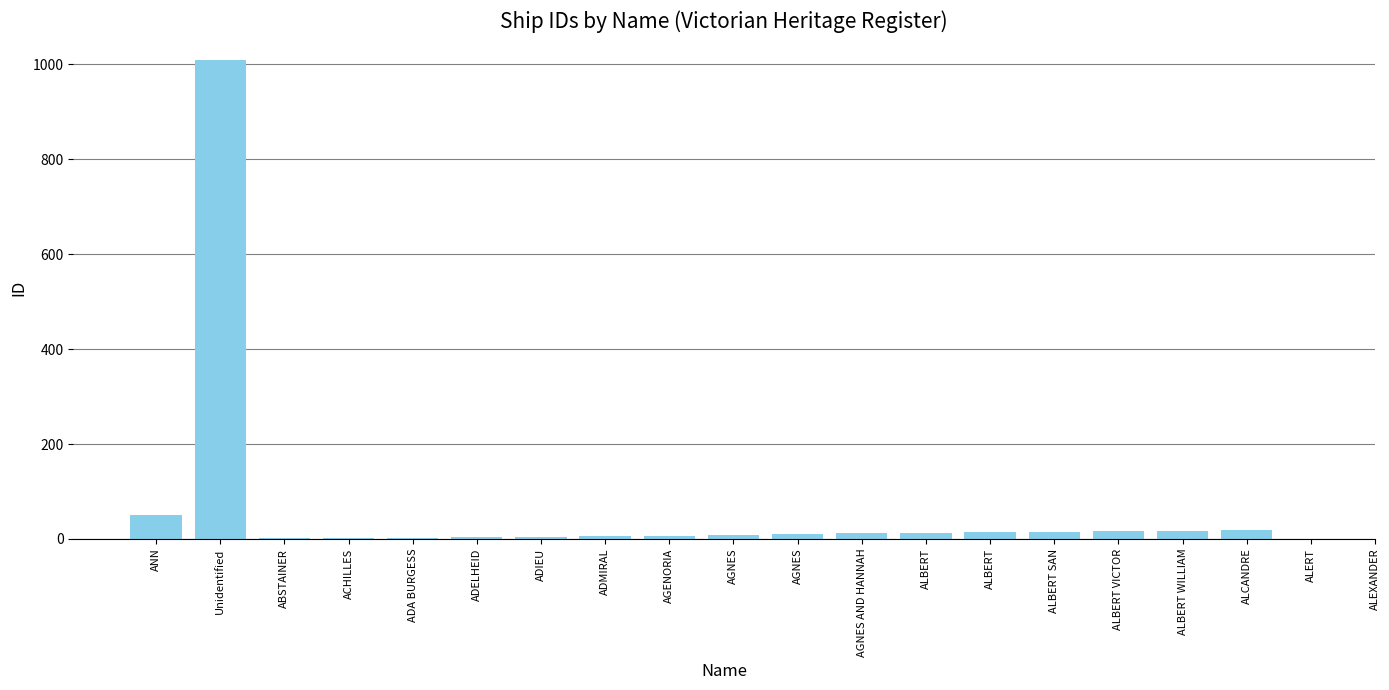

Count the number of data series in this chart.

1